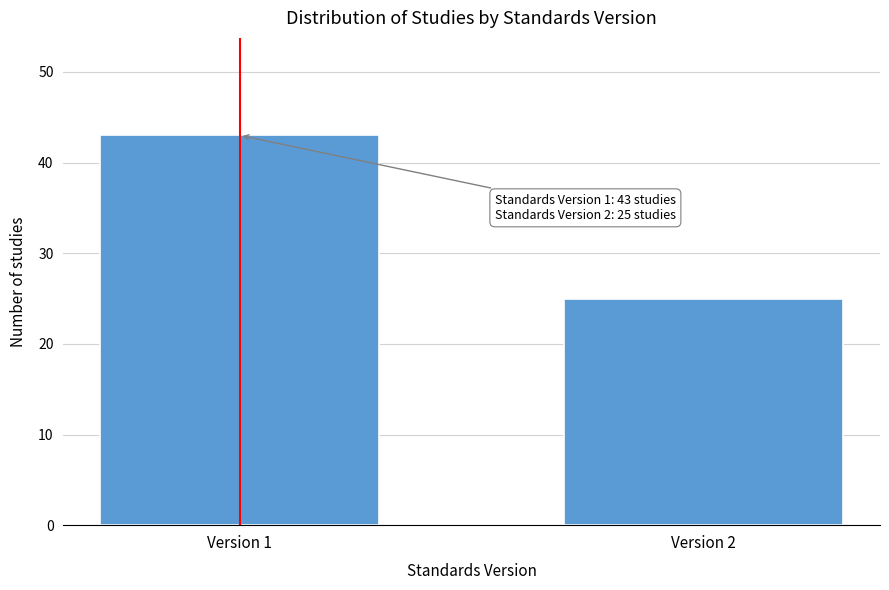

Reading left to right, extract all data points from this chart.

Version 1=43	Version 2=25